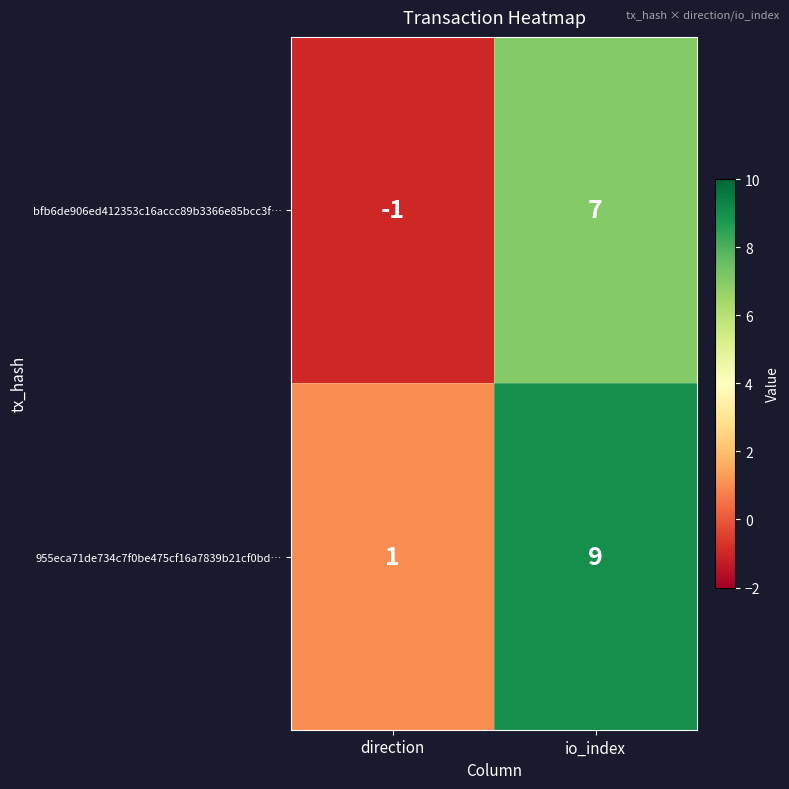

Which category has the lowest value across all series?

direction